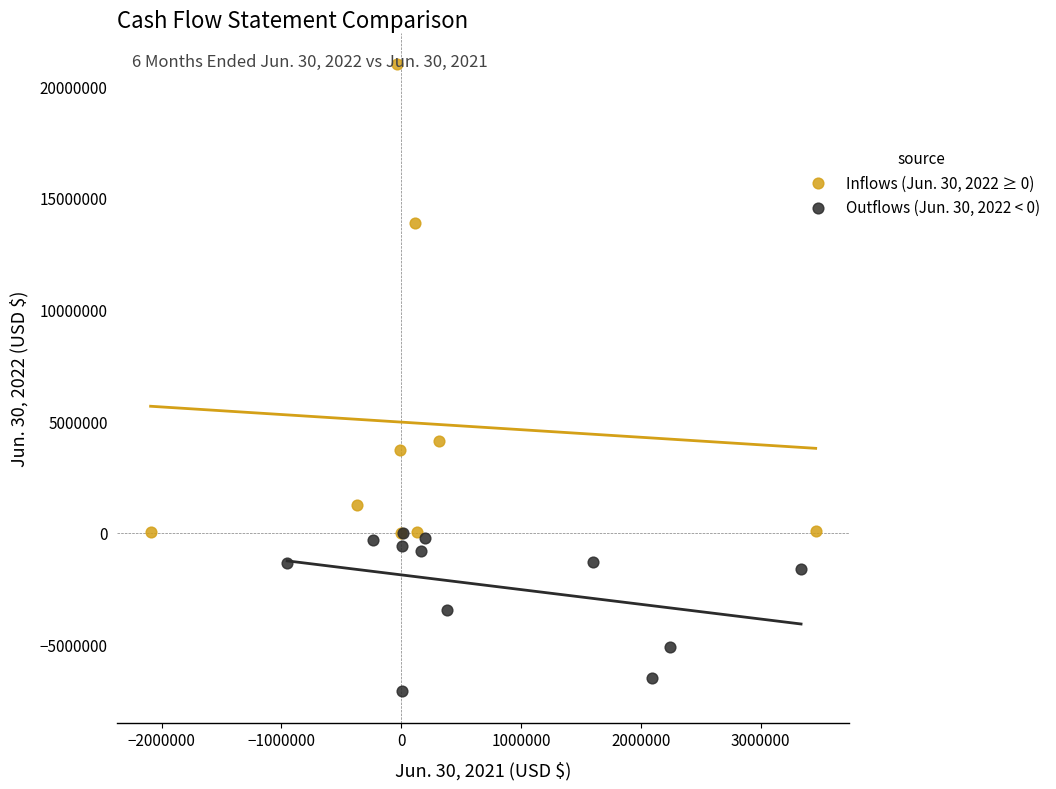

Which series reaches the minimum Y coordinate?

Outflows (Jun. 30, 2022 < 0)